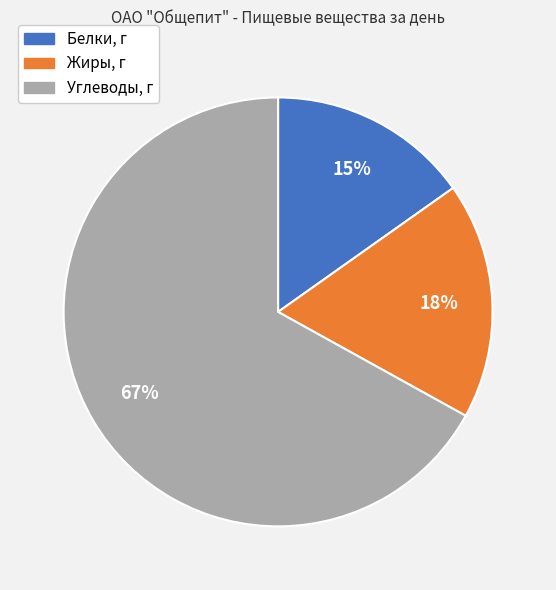

Is it true that Углеводы, г is 74% of the pie?

False